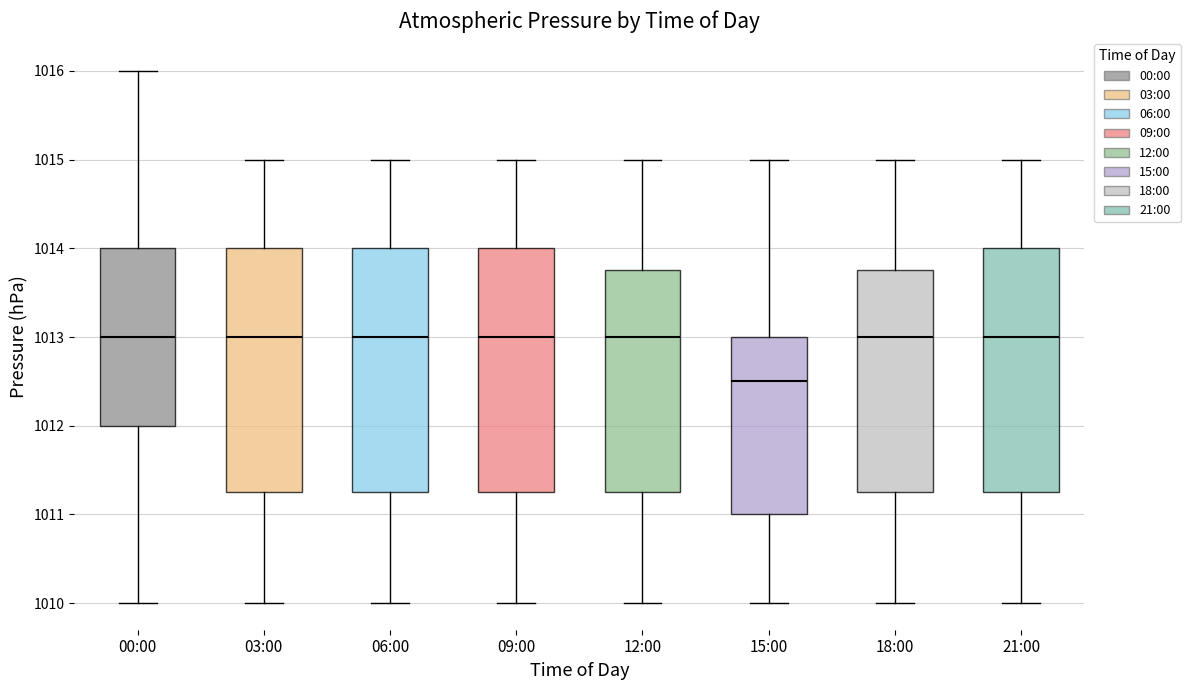

Reading left to right, transcribe this box plot: for each box, give where its median line is, the range the box spans, and where its two whiskers end, as read against the y-axis. The values are not printed on the chart, so give them approximately, as read against the axis.

00:00: median 1013.0, box 1012.0 to 1014.0, whiskers 1010.0 to 1016.0
03:00: median 1013.0, box 1011.3 to 1014.0, whiskers 1010.0 to 1015.0
06:00: median 1013.0, box 1011.3 to 1014.0, whiskers 1010.0 to 1015.0
09:00: median 1013.0, box 1011.3 to 1014.0, whiskers 1010.0 to 1015.0
12:00: median 1013.0, box 1011.3 to 1013.8, whiskers 1010.0 to 1015.0
15:00: median 1012.5, box 1011.0 to 1013.0, whiskers 1010.0 to 1015.0
18:00: median 1013.0, box 1011.3 to 1013.8, whiskers 1010.0 to 1015.0
21:00: median 1013.0, box 1011.3 to 1014.0, whiskers 1010.0 to 1015.0